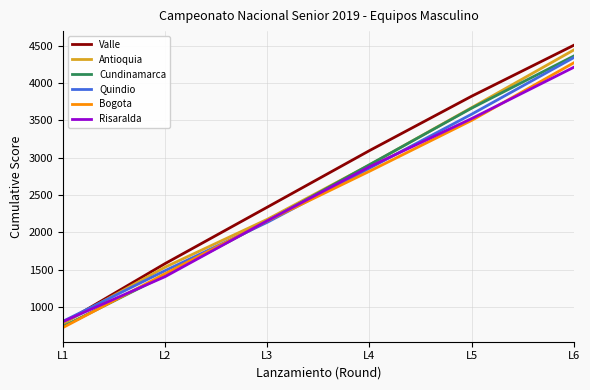

Which label corresponds to the smallest value in the chart?

L1